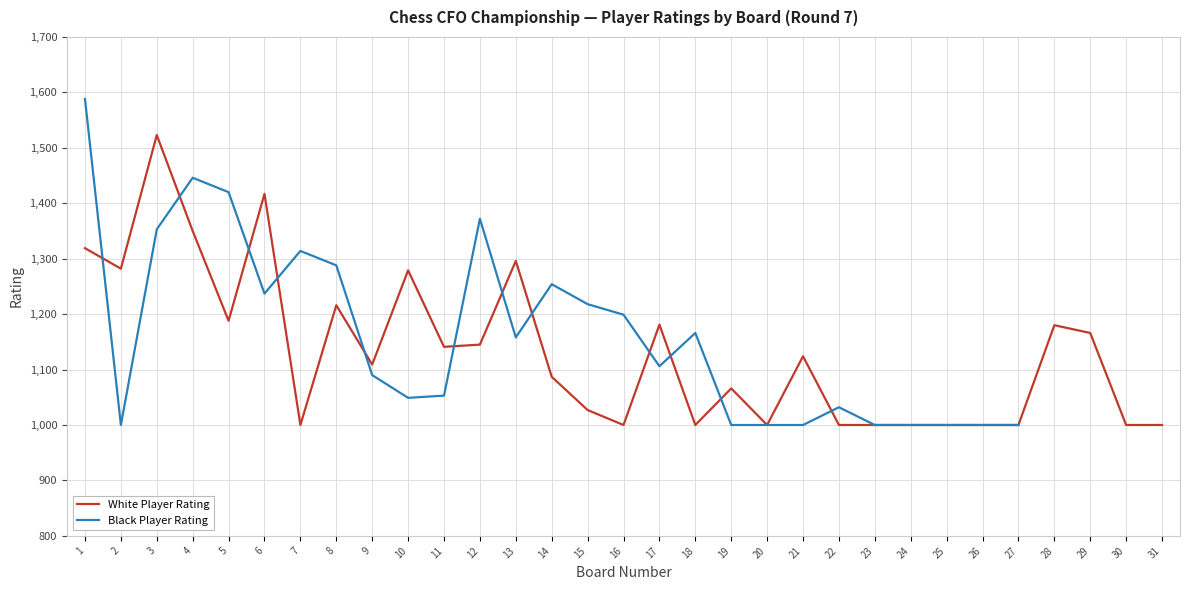

List the labels in order of value, largest first.

3, 6, 4, 1, 13, 2, 10, 8, 5, 17, 28, 29, 12, 11, 21, 9, 14, 19, 15, 7, 16, 18, 20, 22, 23, 24, 25, 26, 27, 30, 31